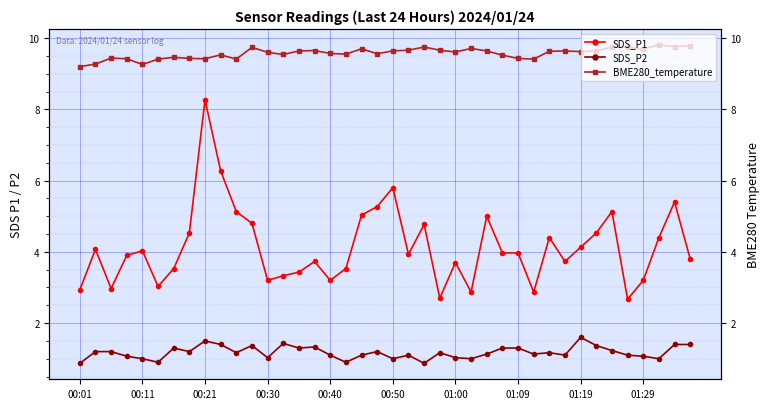

What is the average value of the BME280_temperature series?

9.6